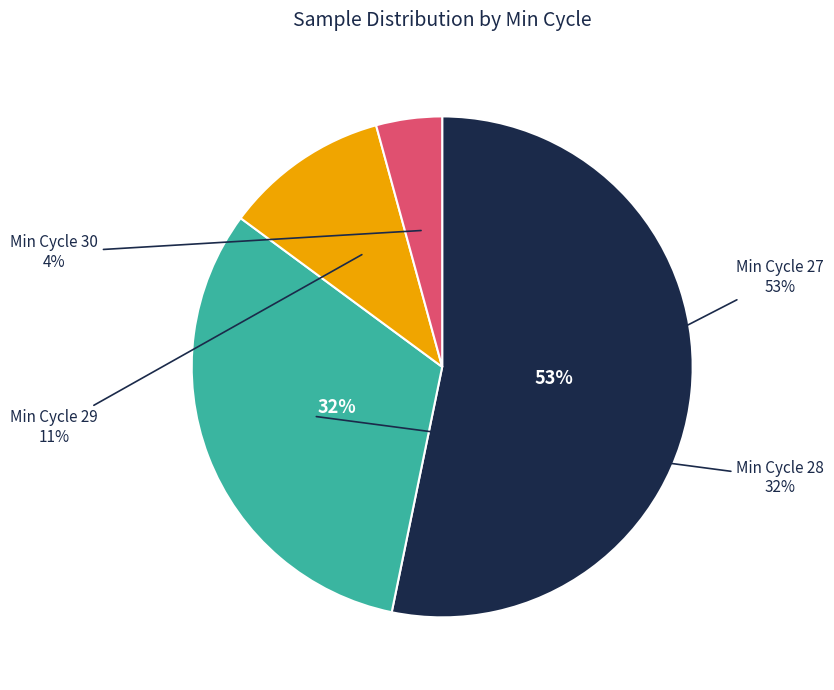

Is the sum of 28 and 29 greater than half?

No